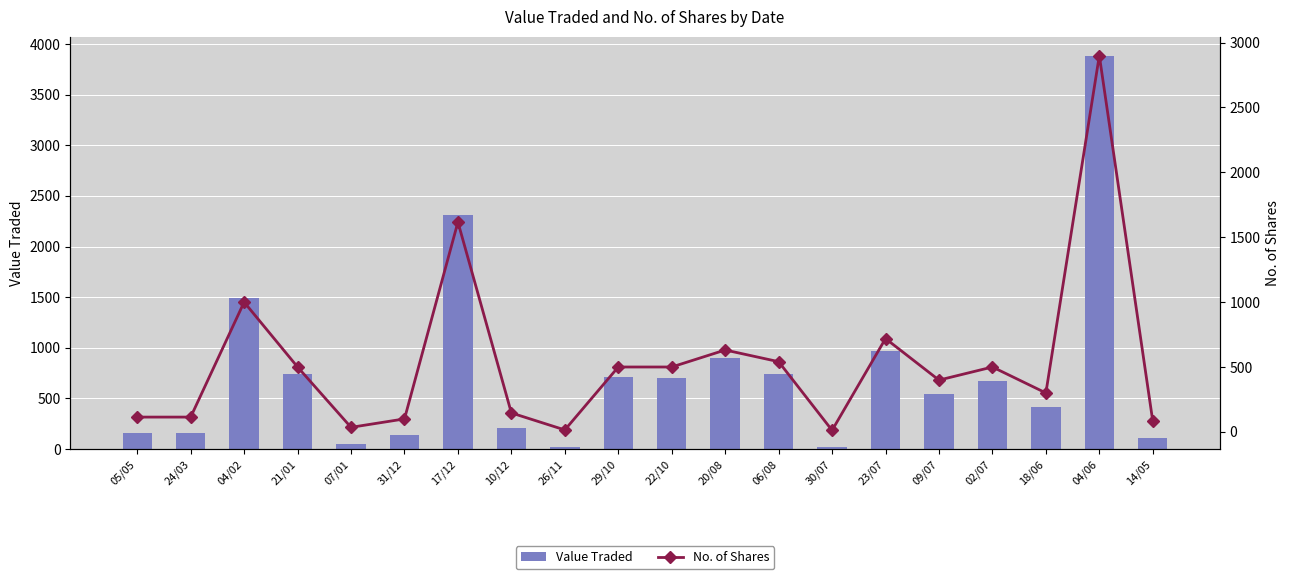

What is the sum of all Value Traded values?

14943